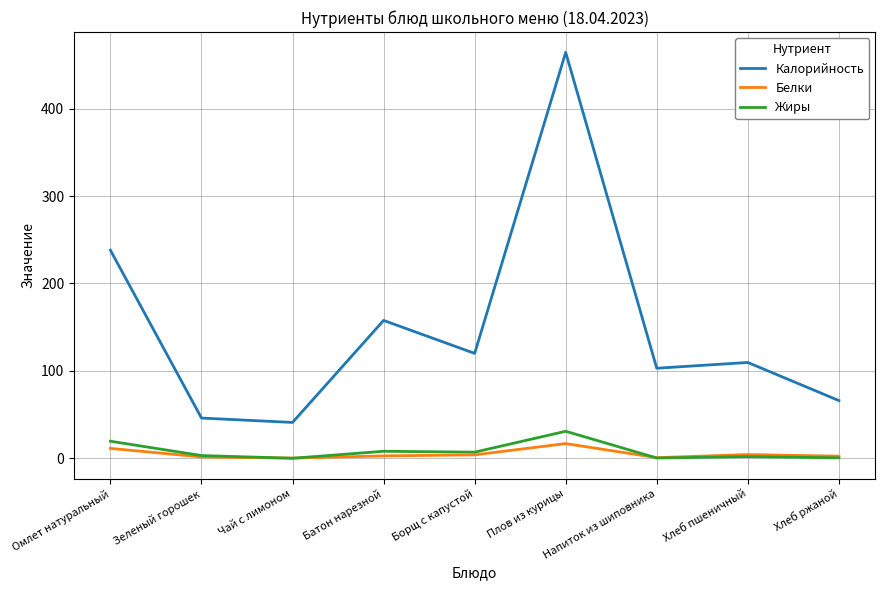

What position from the right is Омлет натуральный?

9